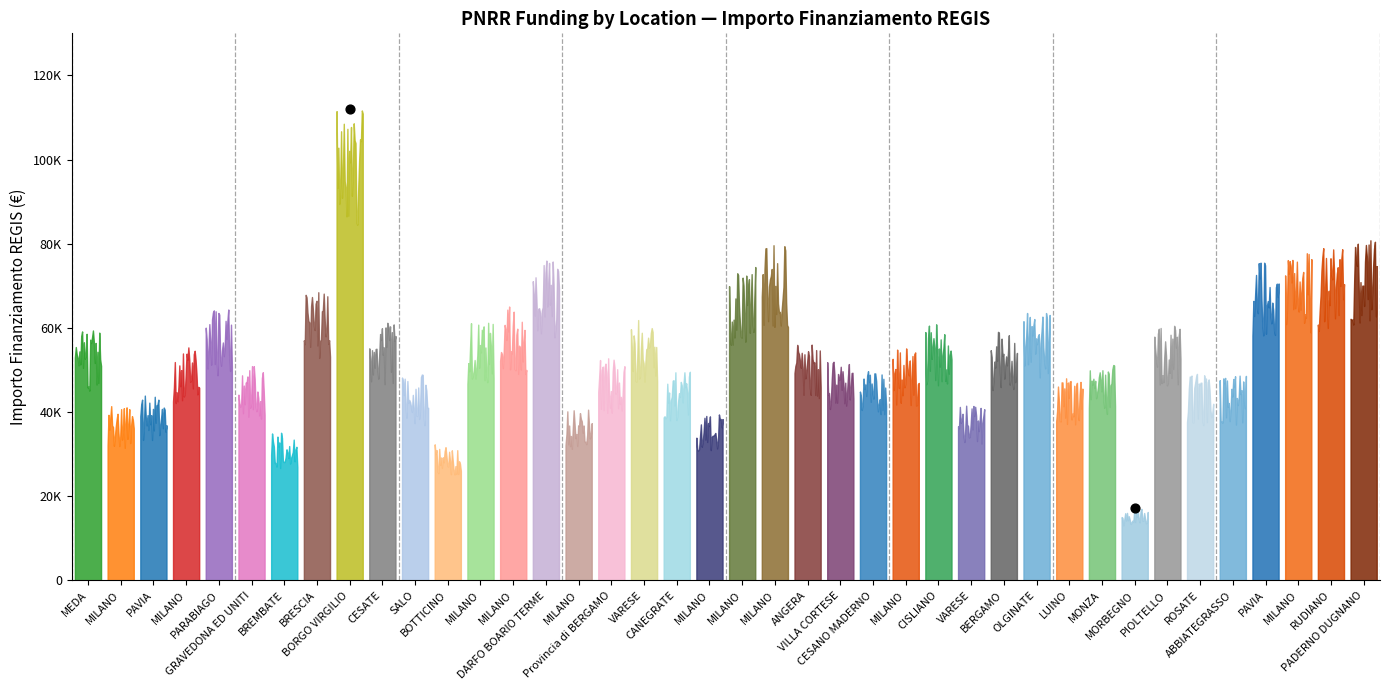

At how many categories does at least one series exceed 37895?

37